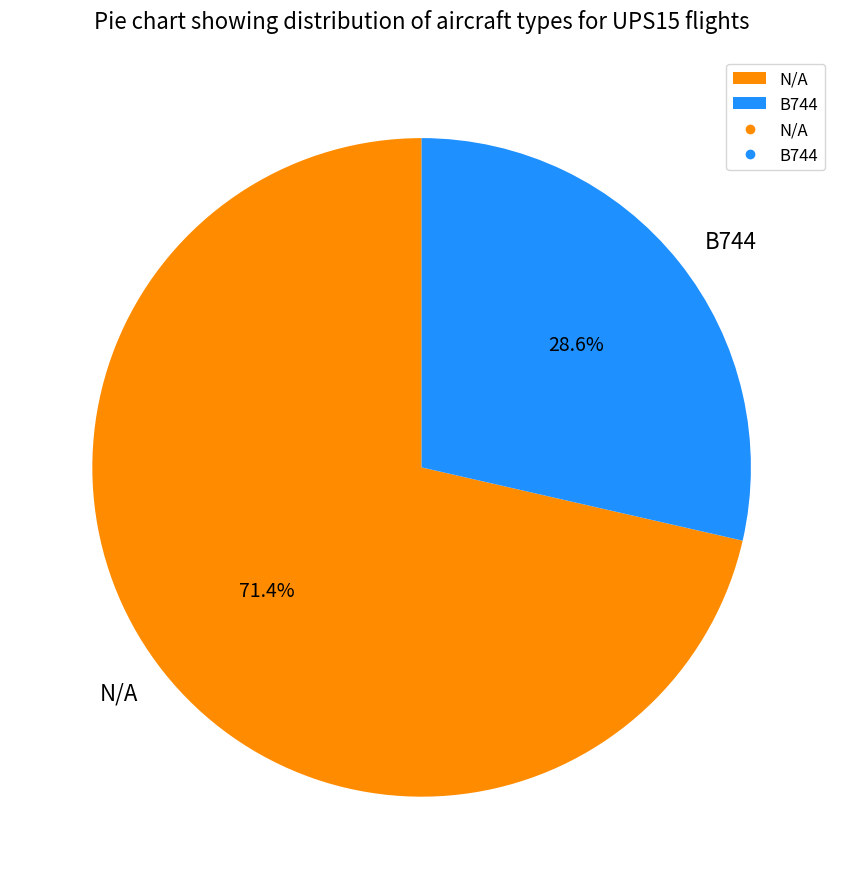

What percentage is NOT represented by N/A?

28.6%